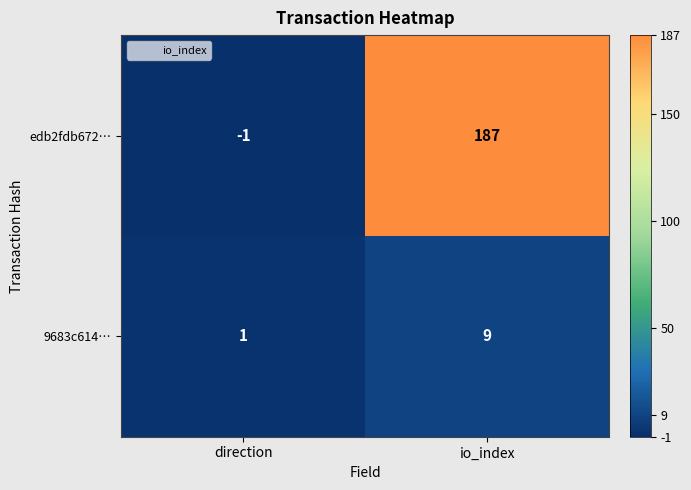

List the labels in order of edb2fdb672… value, smallest first.

direction, io_index